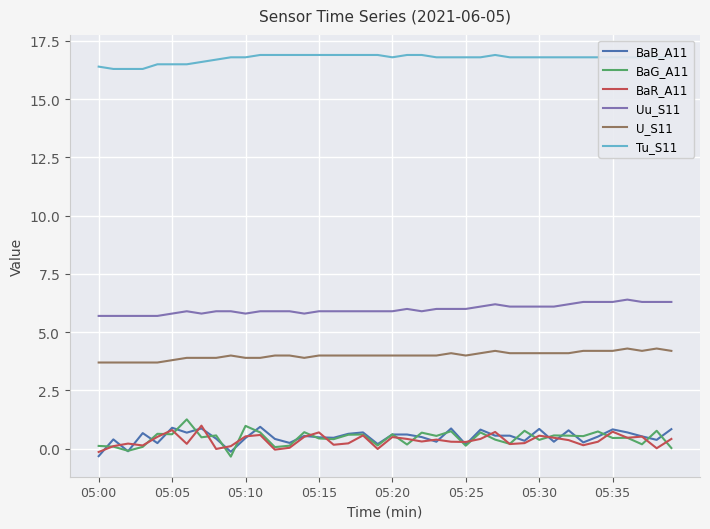

How many lines are shown in the chart?

6